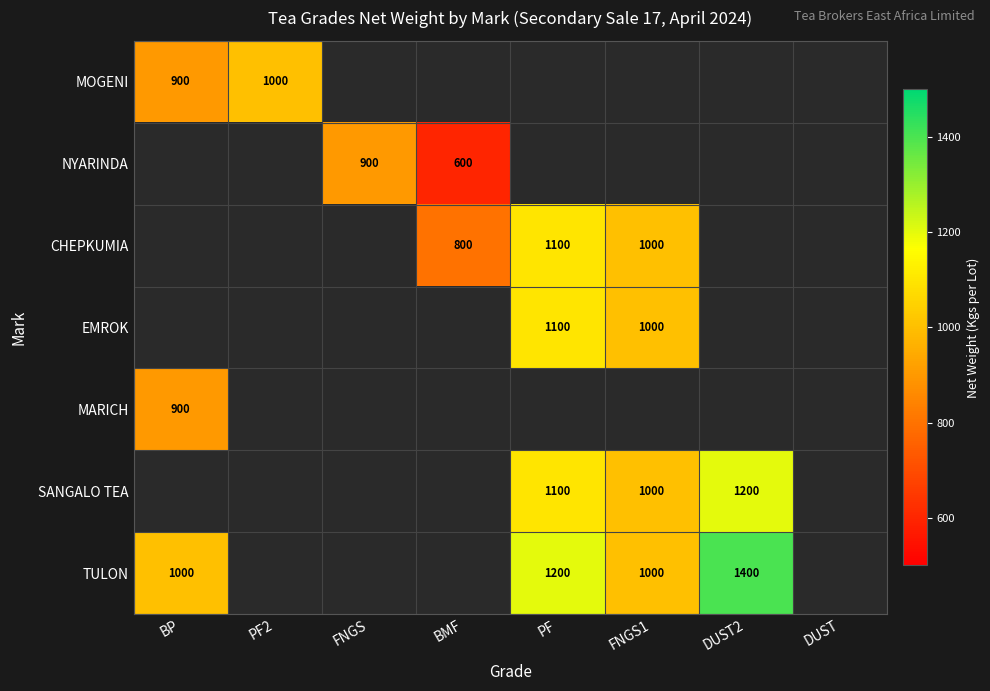

The value of CHEPKUMIA at BMF is 411. True or false?

False